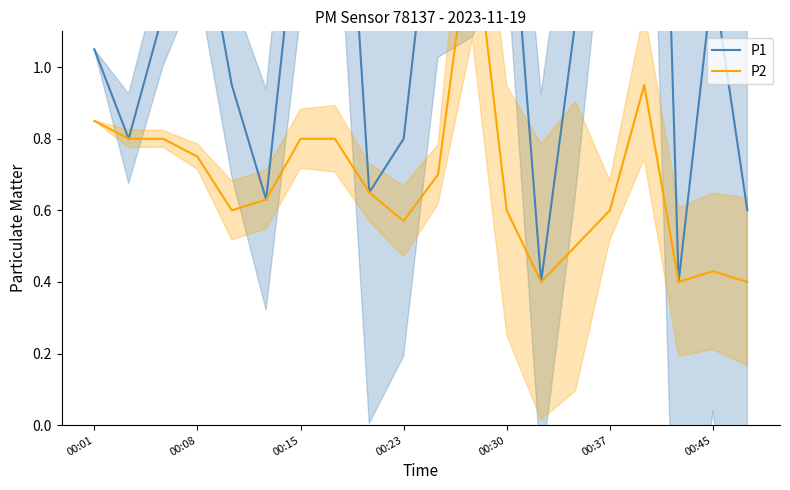

What is the label of the 5th point from the left?

00:30